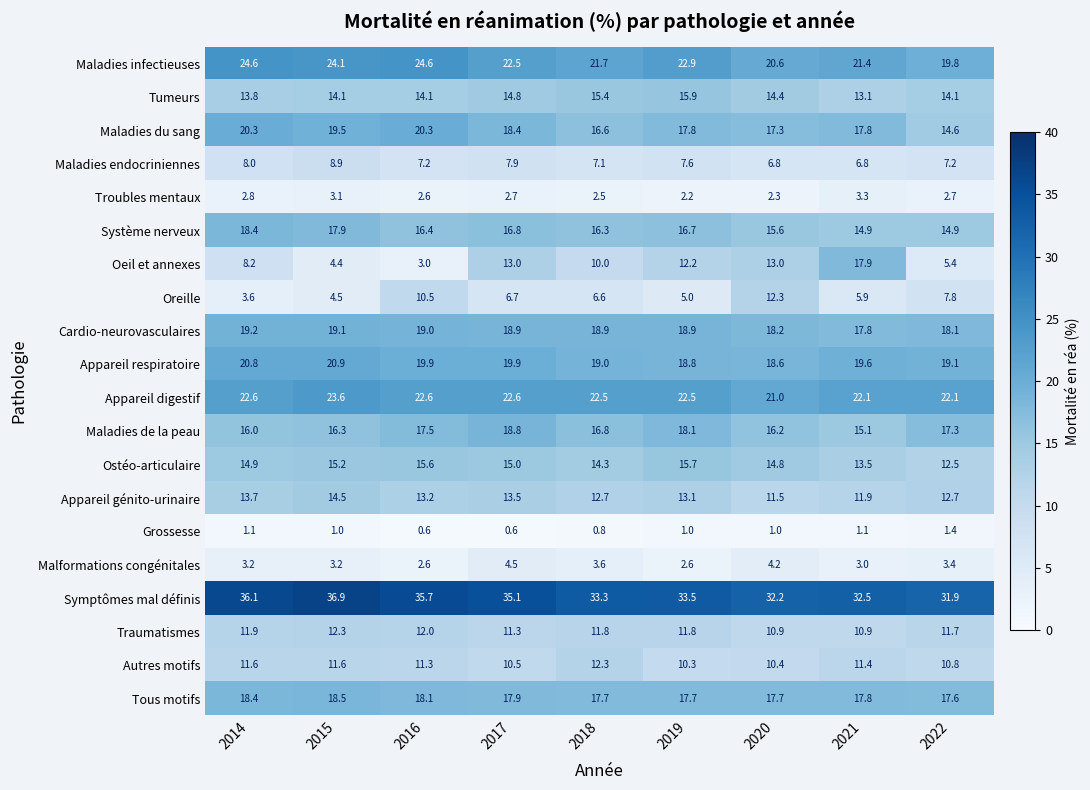

What is the sum of all Système nerveux values?

147.9